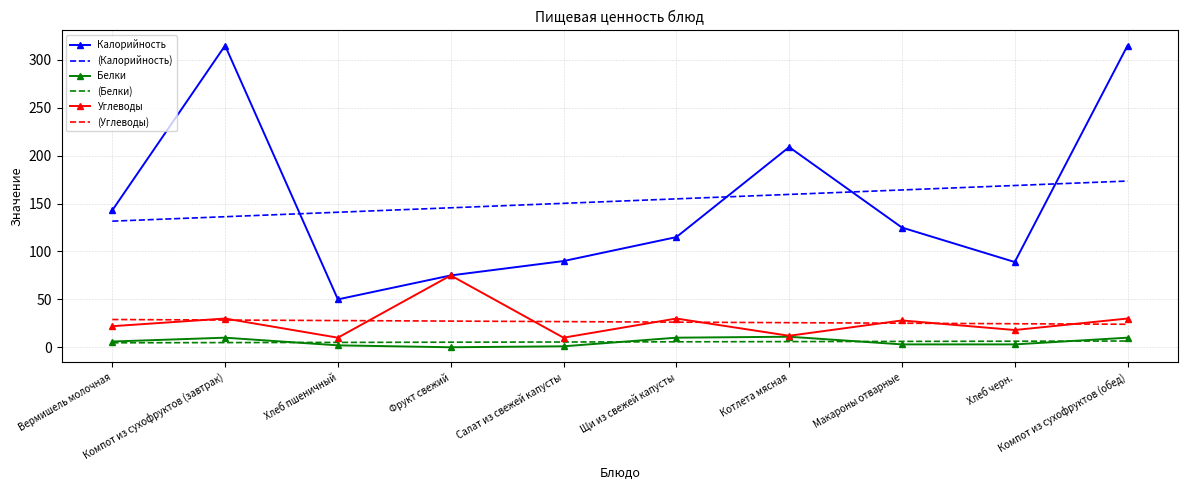

What is the total value across all series at Котлета мясная?

423.2